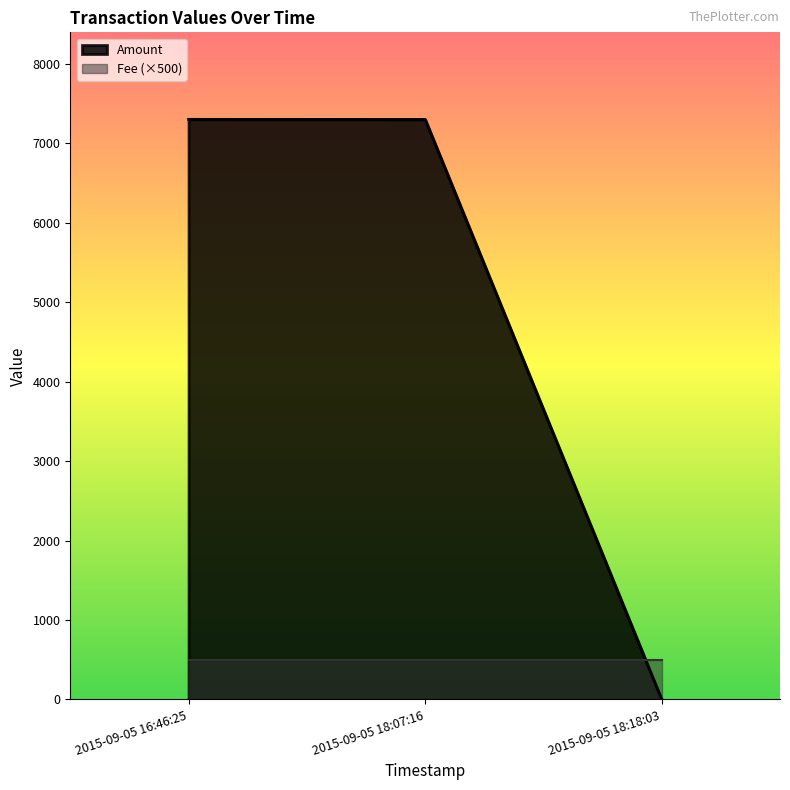

At which category does the chart reach its minimum across all series?

2015-09-05 18:18:03